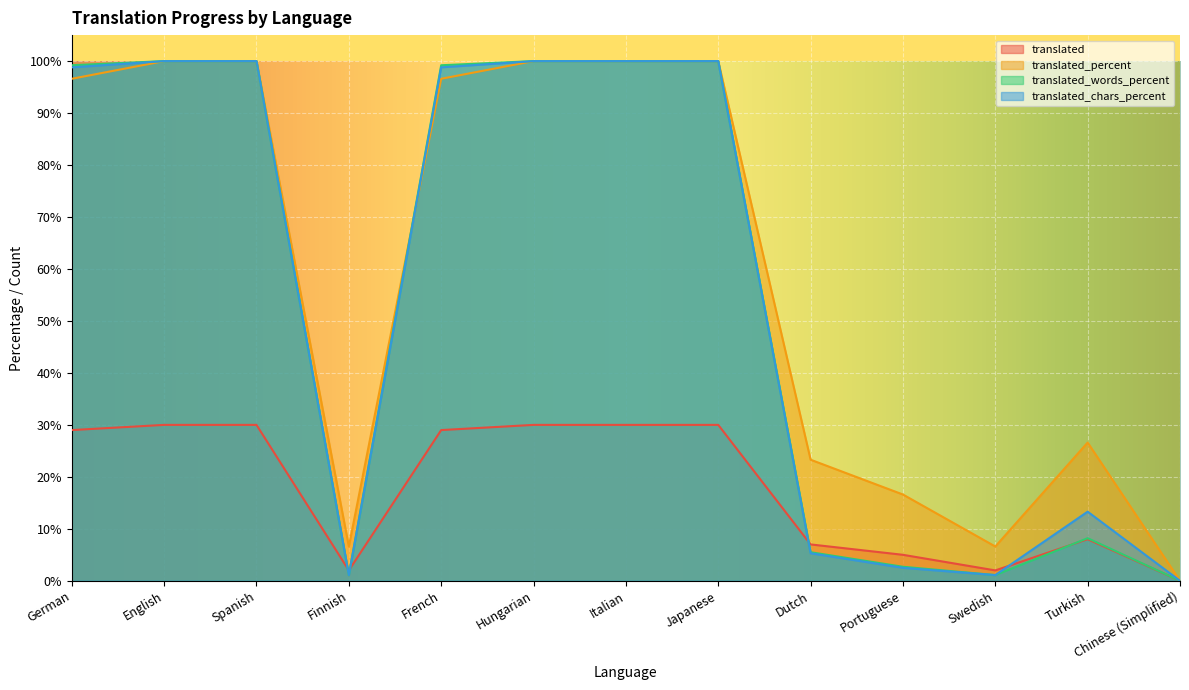

The value of translated_chars_percent at German is 98.8. True or false?

True